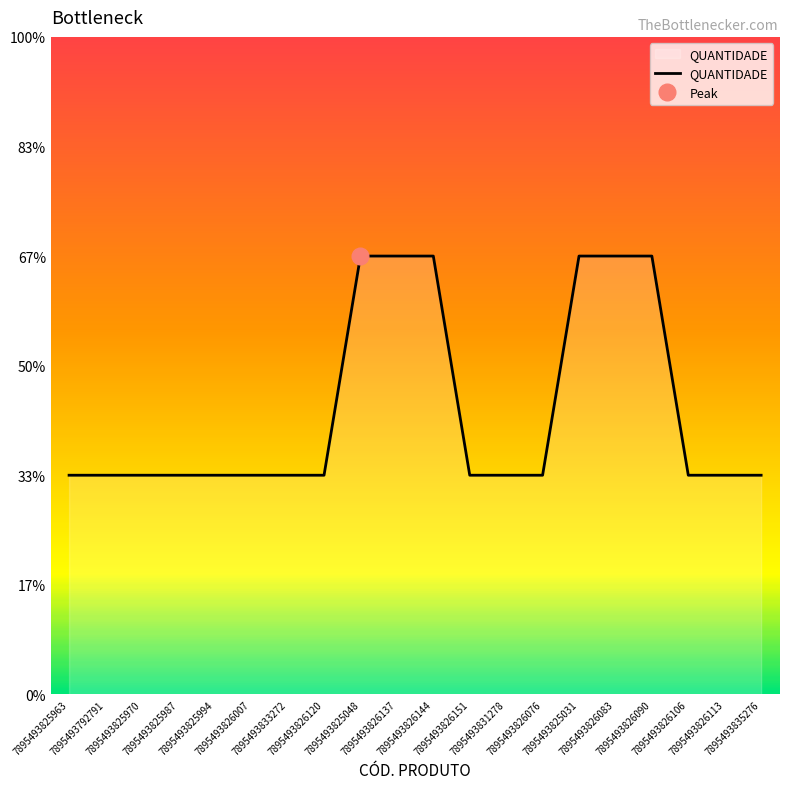

How many values are between 1 and 2?

20